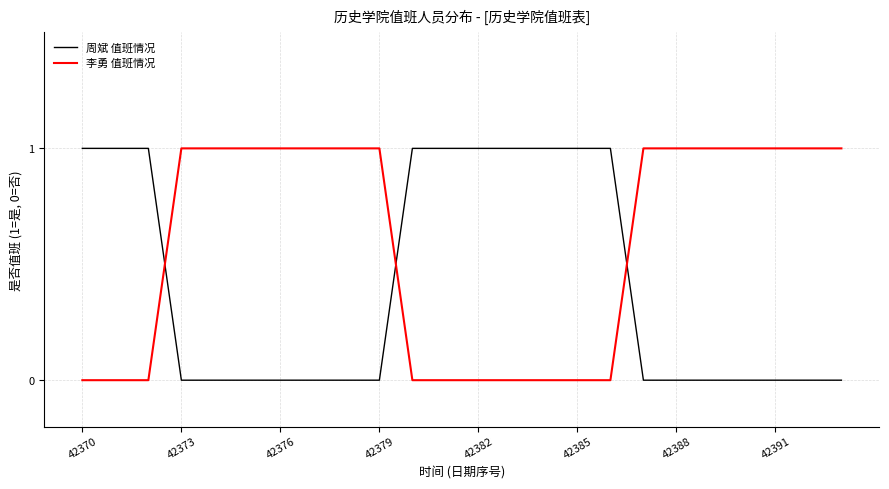

True or false: 周斌 值班情况 and 李勇 值班情况 cross at least once.

True